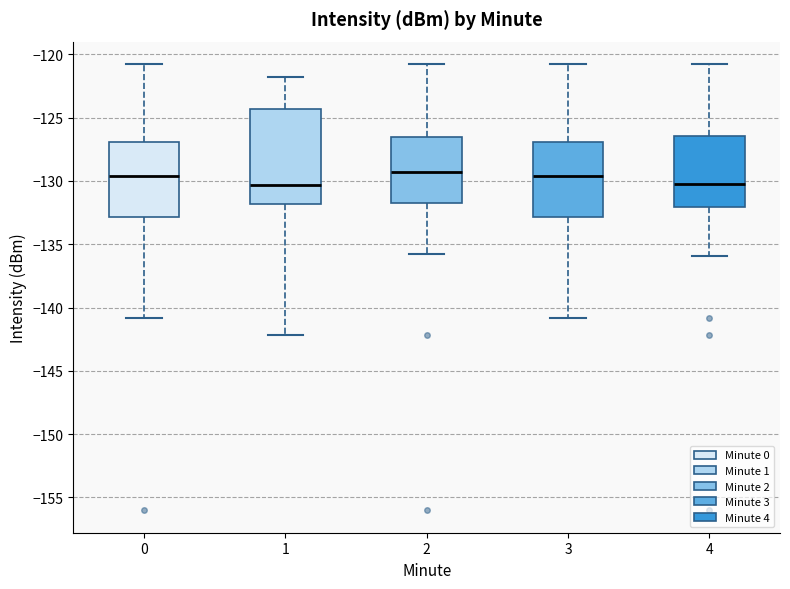

Reading left to right, transcribe this box plot: for each box, give where its median line is, the range the box spans, and where its two whiskers end, as read against the y-axis. The values are not printed on the chart, so give them approximately, as read against the axis.

0: median -129.5, box -133.0 to -127.0, whiskers -141.0 to -121.0
1: median -130.5, box -132.0 to -124.5, whiskers -142.0 to -122.0
2: median -129.5, box -131.5 to -126.5, whiskers -136.0 to -121.0
3: median -129.5, box -133.0 to -127.0, whiskers -141.0 to -121.0
4: median -130.0, box -132.0 to -126.5, whiskers -136.0 to -121.0